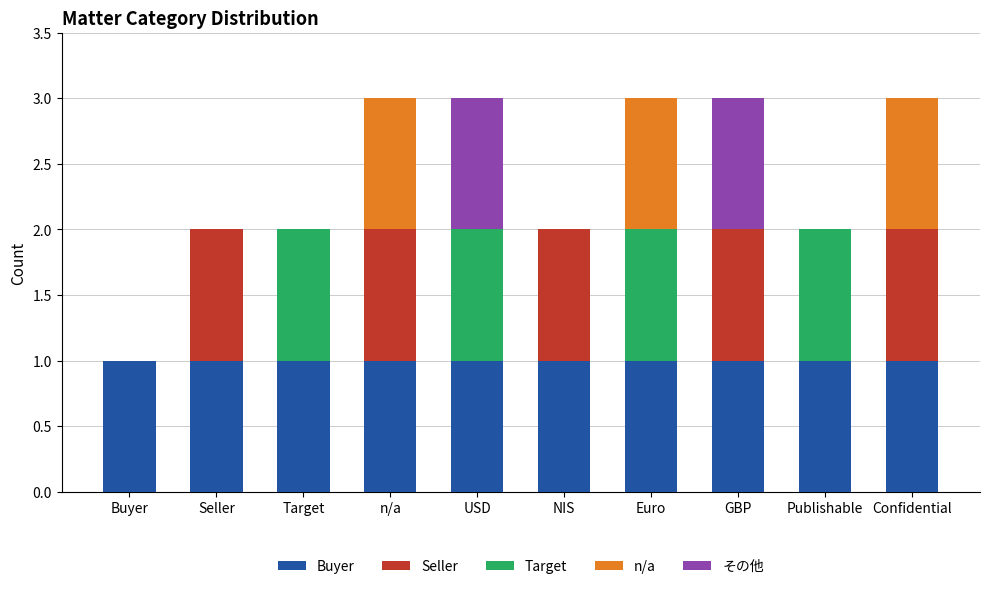

Is it true that Buyer equals 2 at GBP?

False